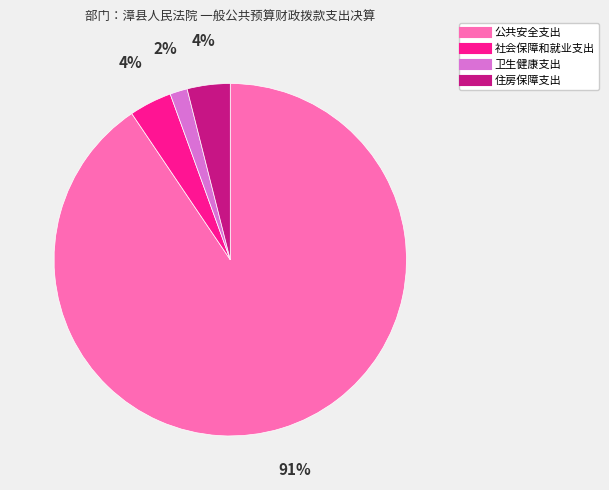

Do 公共安全支出 and 卫生健康支出 together represent more than half of the pie?

Yes